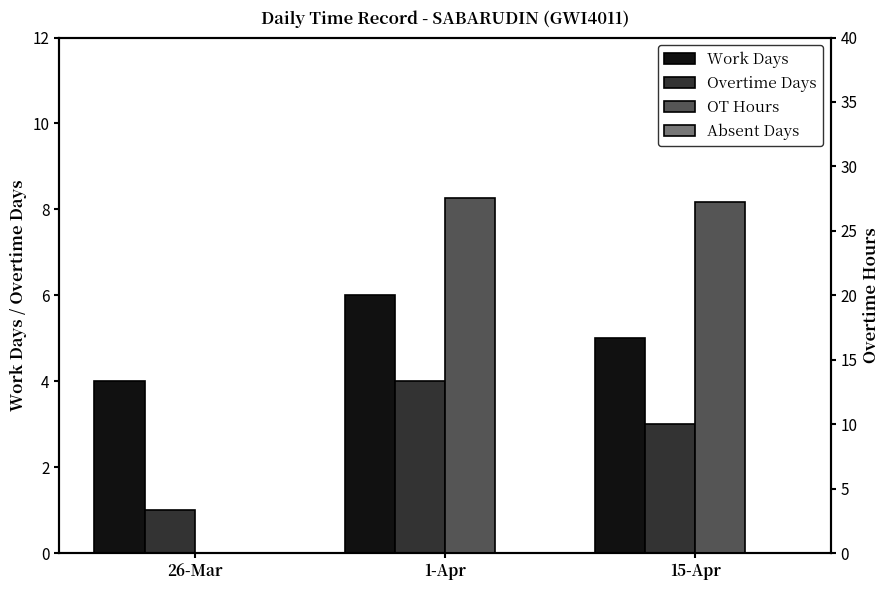

Reading left to right, extract all data points from this chart.

Work Days: 4.0	6.0	5.0
Overtime Days: 1.0	4.0	3.0
OT Hours: 0.0	27.5	27.2
Absent Days: 0.0	0.0	0.0